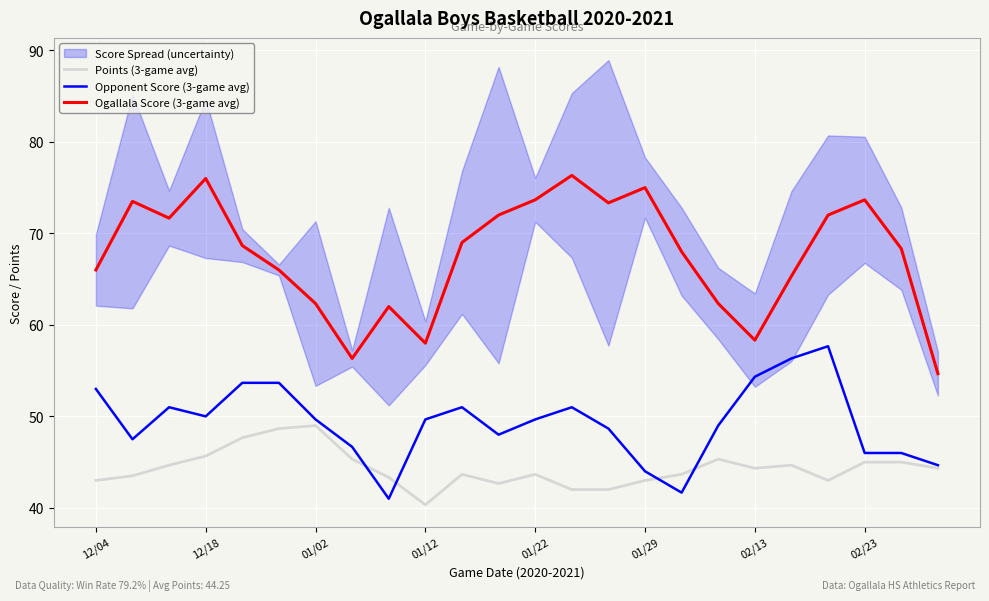

What is the maximum value for Points (3-game avg)?

49.0